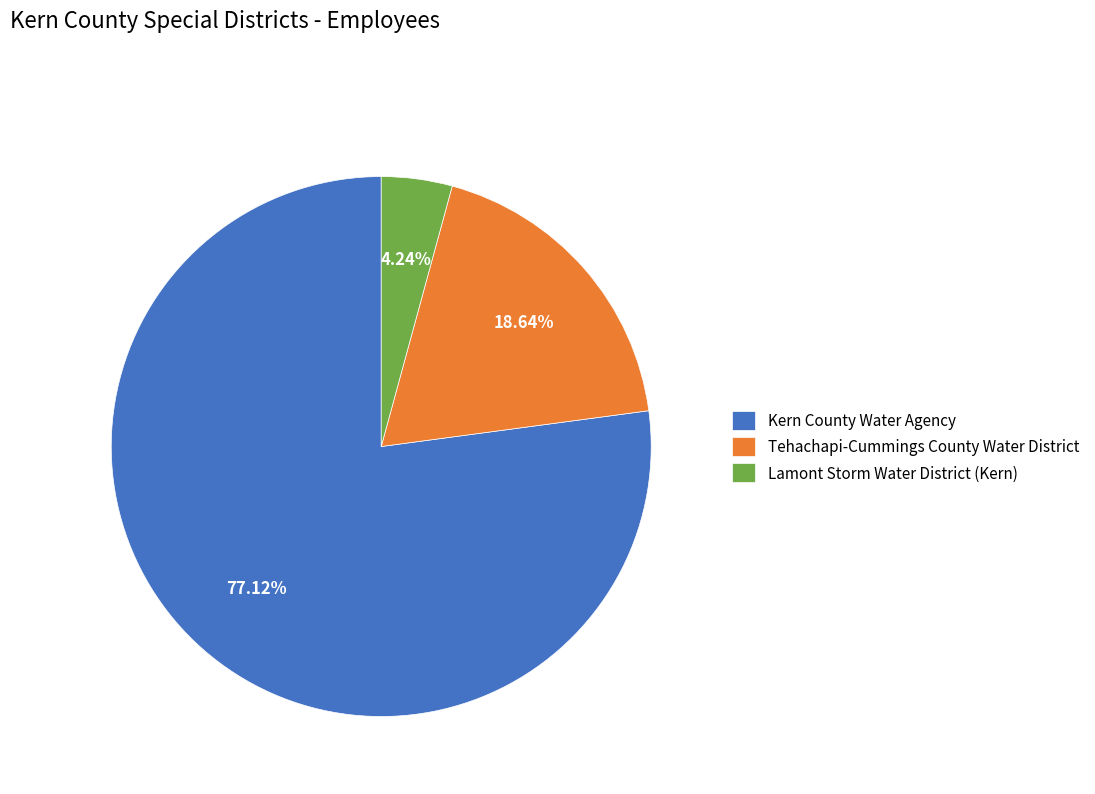

How many segments does this pie chart have?

3